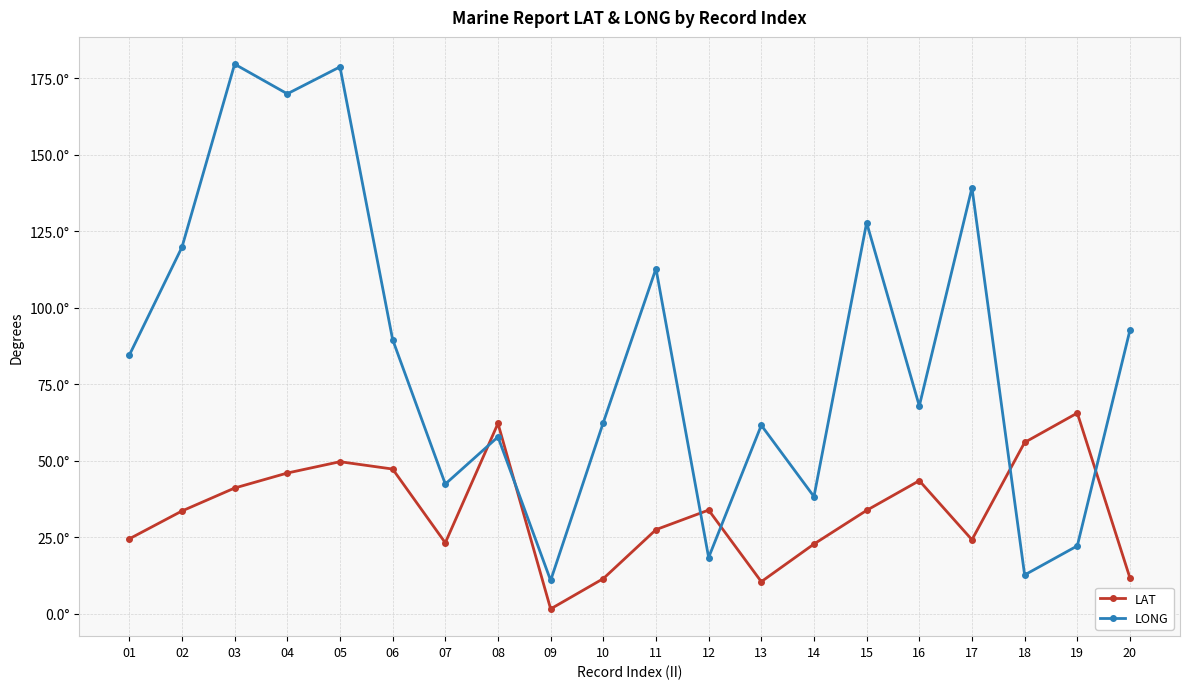

Does the chart have visible grid lines?

Yes